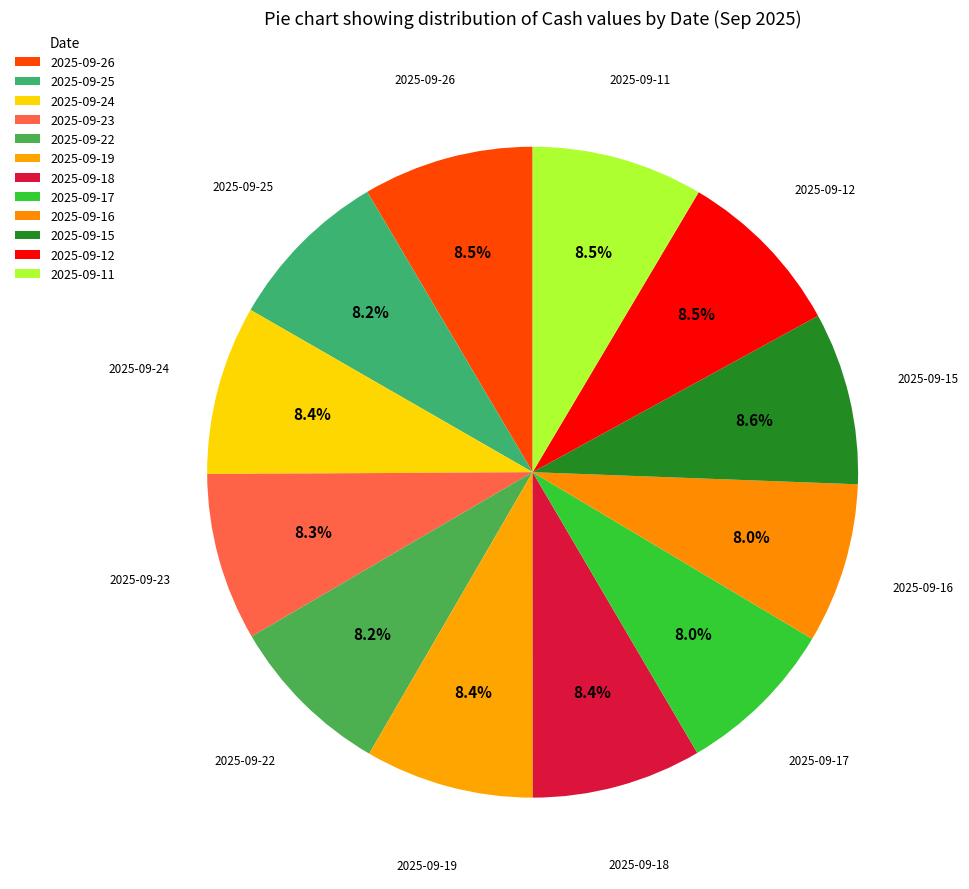

To the nearest percent, what is the average slice percentage?

8%